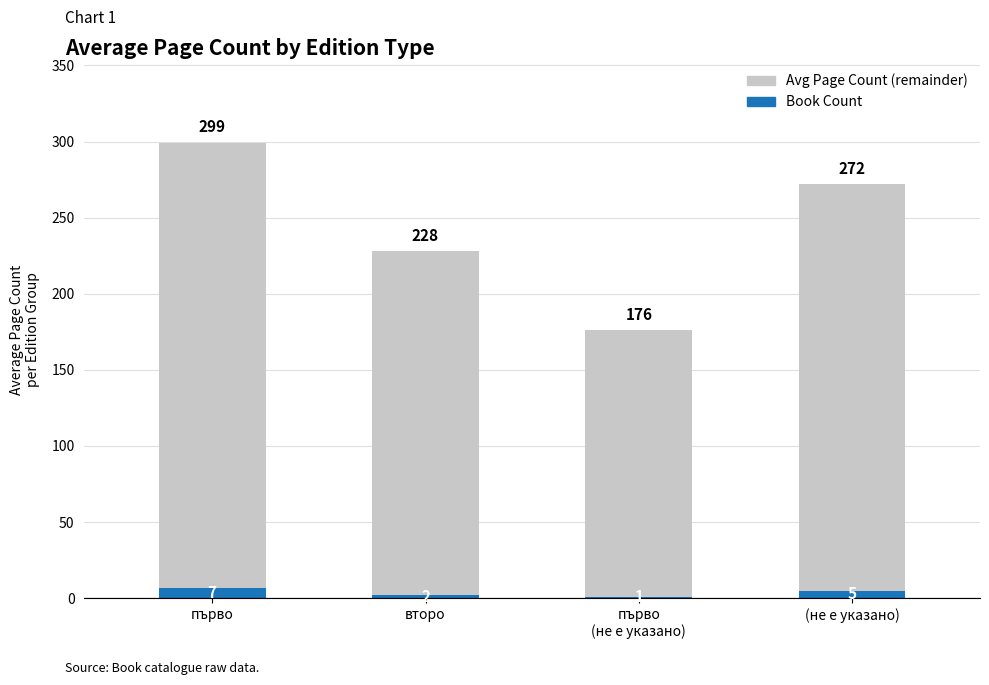

At which label is Book Count closest to 4?

(не е указано)